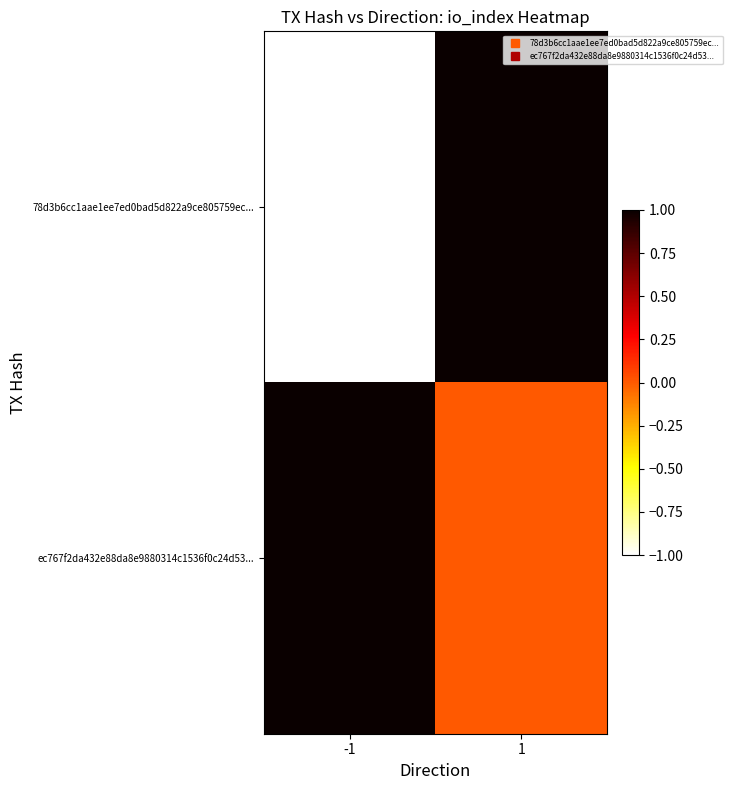

Which series changed the most between -1 and 1?

78d3b6cc1aae1ee7ed0bad5d822a9ce805759ec...